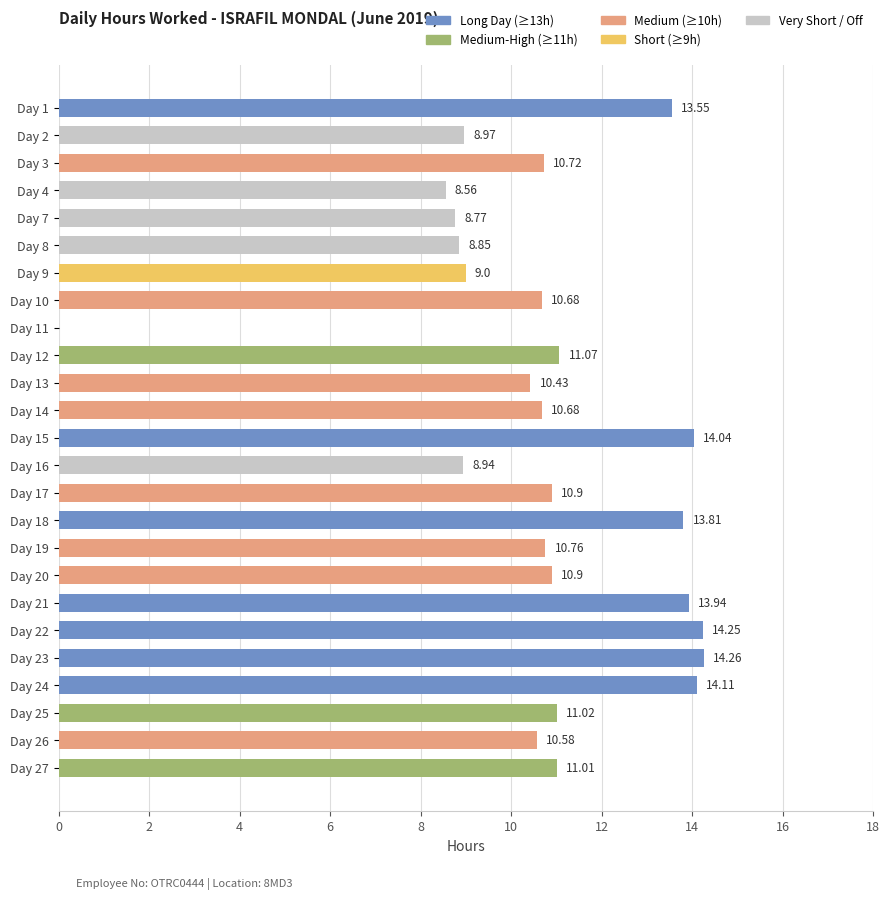

Which has a higher value, Day 8 or Day 18?

Day 18